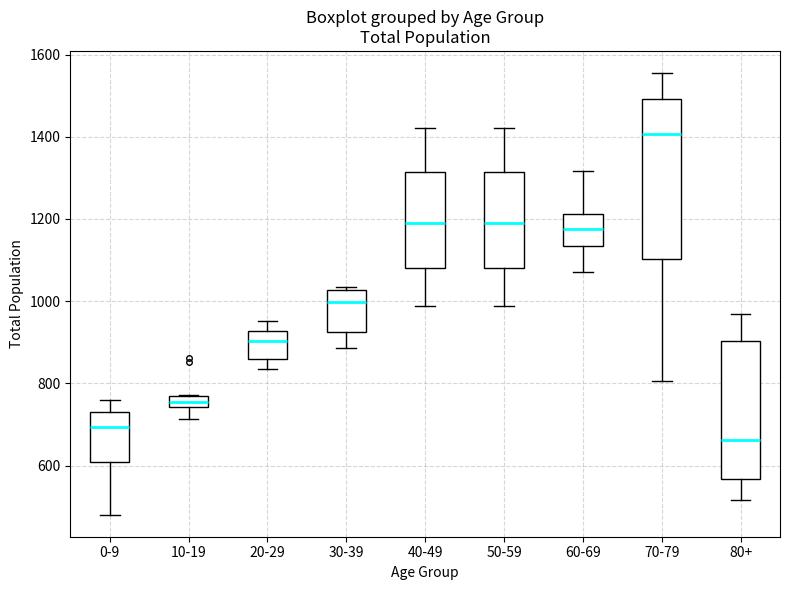

Which box's median line is the lowest?

80+